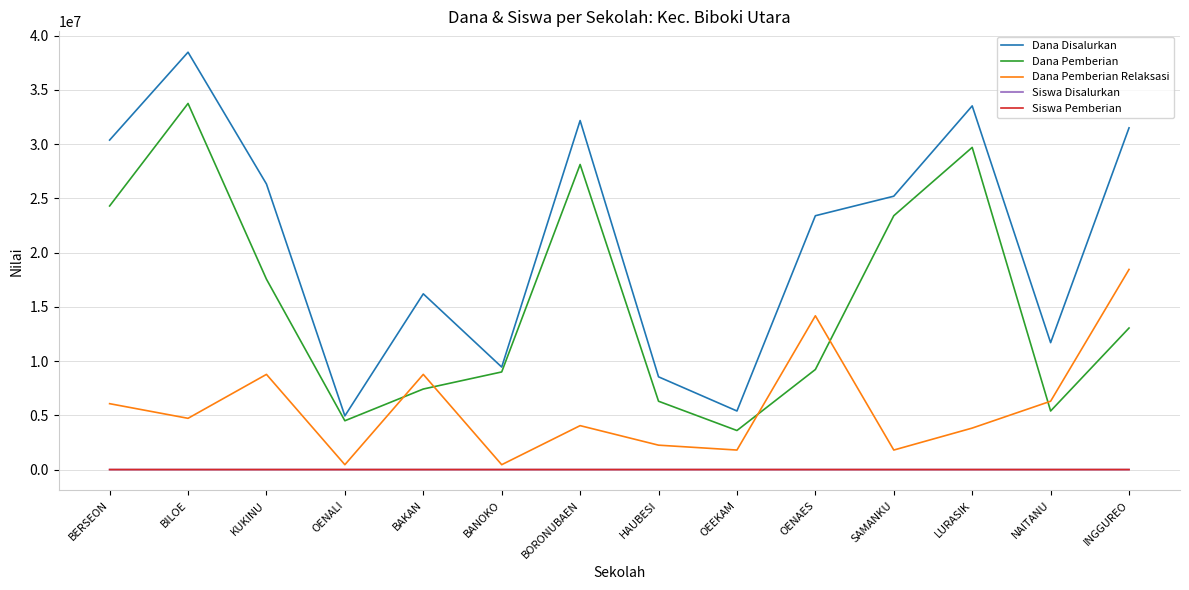

Is it true that Dana Disalurkan equals 3460516 at OEEKAM?

False